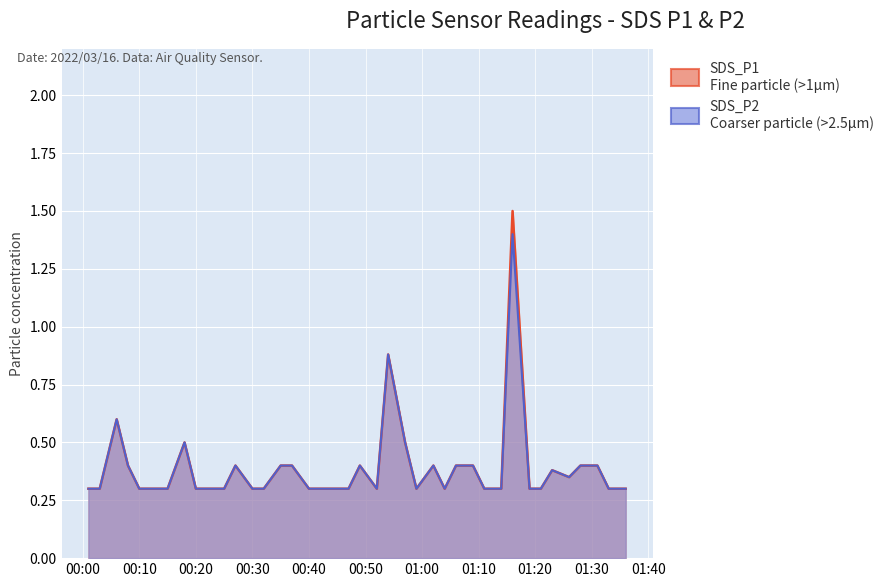

At 2022/03/16 01:31, list the series in order from largest to smallest.

SDS_P1, SDS_P2